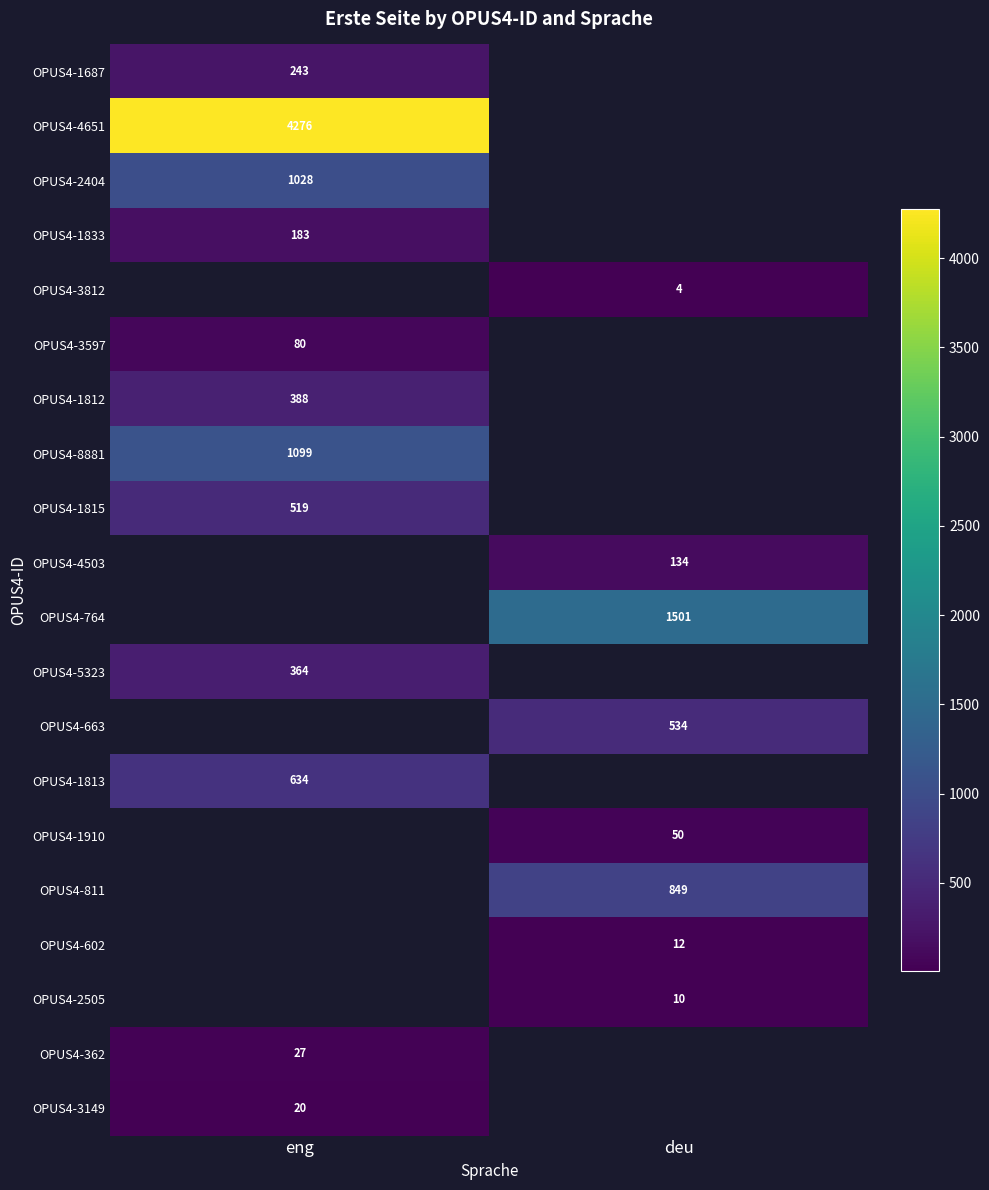

How many data points does each series have?

2